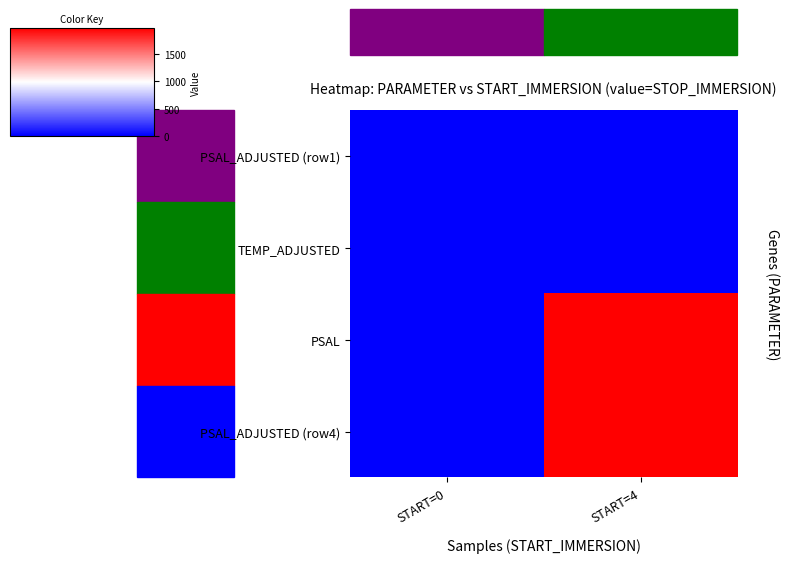

Which has a higher value, START=0 or START=4?

START=0